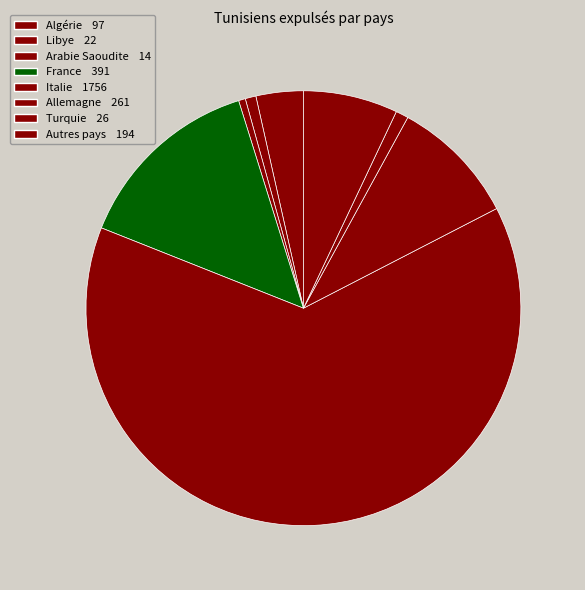

Rank the categories by value from highest to lowest.

Italie, France, Allemagne, Autres pays, Algérie, Turquie, Libye, Arabie Saoudite